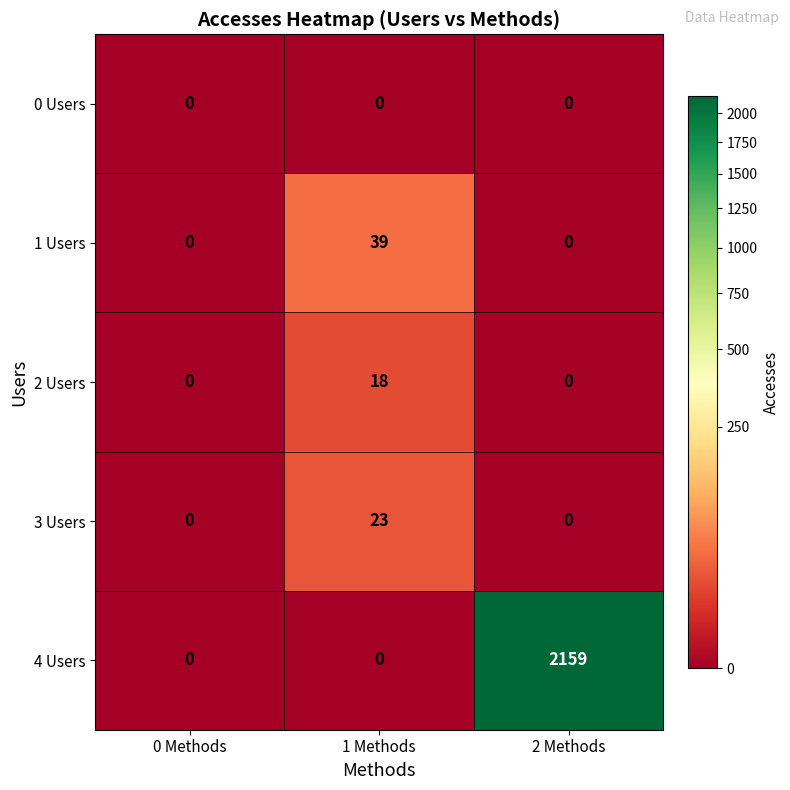

What is the sum of all 1 Users values?

39